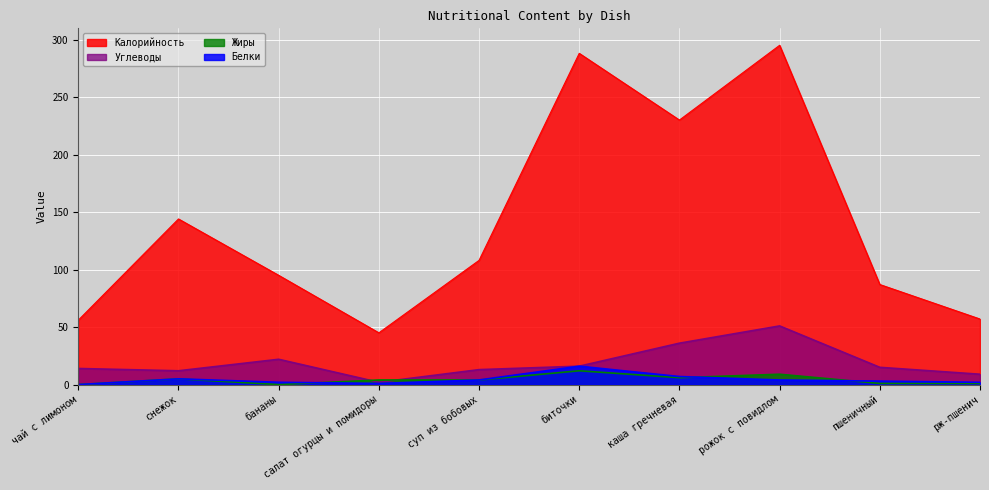

How many interior local valleys does the Углеводы series have?

2